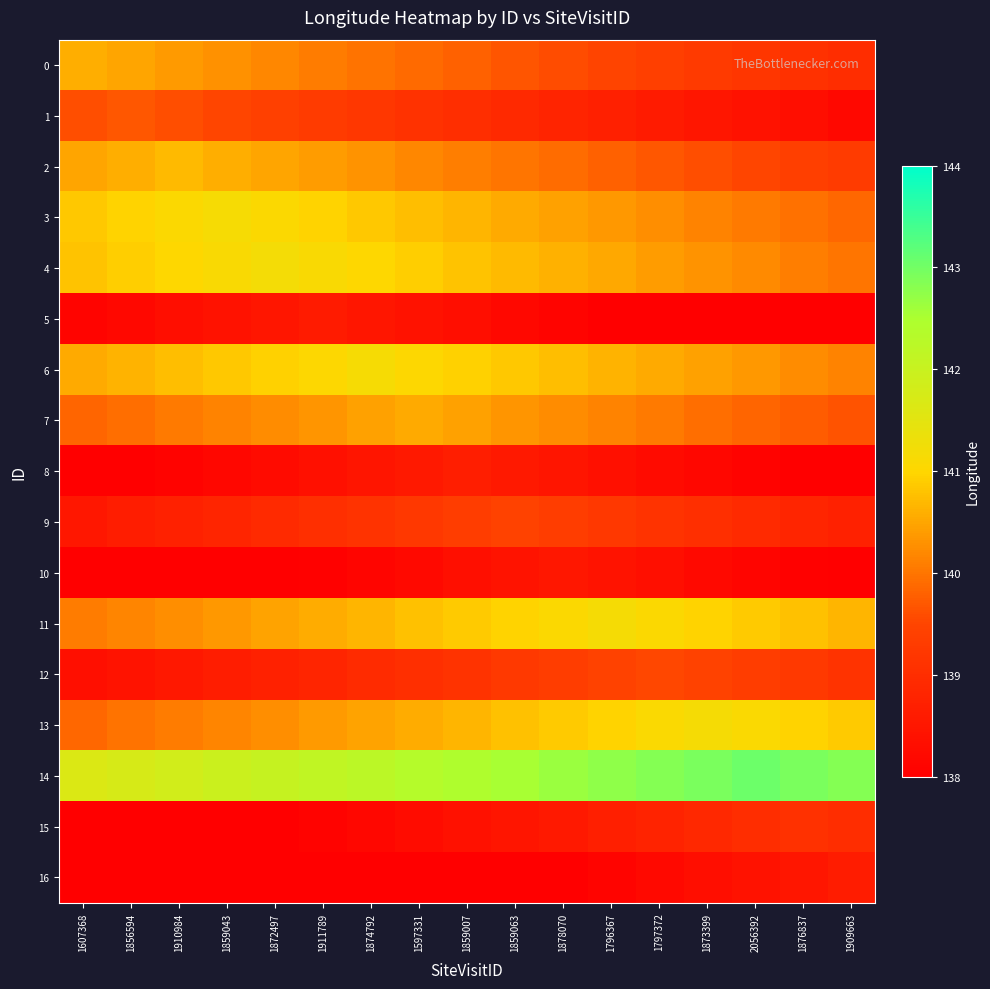

Reading left to right, what are all the values shown in this chart?

0: 1607368=140.6	1856594=140.5	1910984=140.4	1859043=140.3	1872497=140.2	1911789=140.1	1874792=140.0	1597331=139.9	1859007=139.8	1859063=139.7	1878070=139.6	1796367=139.5	1797372=139.4	1873399=139.3	2056392=139.2	1876837=139.1	1909663=139.0
1: 1607368=139.6	1856594=139.7	1910984=139.6	1859043=139.5	1872497=139.4	1911789=139.3	1874792=139.2	1597331=139.1	1859007=139.0	1859063=138.9	1878070=138.8	1796367=138.7	1797372=138.6	1873399=138.5	2056392=138.4	1876837=138.3	1909663=138.2
2: 1607368=140.5	1856594=140.6	1910984=140.7	1859043=140.6	1872497=140.5	1911789=140.4	1874792=140.3	1597331=140.2	1859007=140.1	1859063=140.0	1878070=139.9	1796367=139.8	1797372=139.7	1873399=139.6	2056392=139.5	1876837=139.4	1909663=139.3
3: 1607368=140.9	1856594=141.0	1910984=141.1	1859043=141.2	1872497=141.1	1911789=141.0	1874792=140.9	1597331=140.8	1859007=140.7	1859063=140.6	1878070=140.5	1796367=140.4	1797372=140.3	1873399=140.2	2056392=140.1	1876837=140.0	1909663=139.9
4: 1607368=140.8	1856594=140.9	1910984=141.0	1859043=141.1	1872497=141.2	1911789=141.1	1874792=141.0	1597331=140.9	1859007=140.8	1859063=140.7	1878070=140.6	1796367=140.5	1797372=140.4	1873399=140.3	2056392=140.2	1876837=140.1	1909663=140.0
5: 1607368=138.1	1856594=138.2	1910984=138.3	1859043=138.4	1872497=138.5	1911789=138.6	1874792=138.5	1597331=138.4	1859007=138.3	1859063=138.2	1878070=138.1	1796367=138.0	1797372=138.0	1873399=138.0	2056392=138.0	1876837=138.0	1909663=138.0
6: 1607368=140.5	1856594=140.6	1910984=140.7	1859043=140.8	1872497=140.9	1911789=141.0	1874792=141.1	1597331=141.0	1859007=140.9	1859063=140.8	1878070=140.7	1796367=140.6	1797372=140.5	1873399=140.4	2056392=140.3	1876837=140.2	1909663=140.1
7: 1607368=139.8	1856594=139.9	1910984=140.0	1859043=140.1	1872497=140.2	1911789=140.3	1874792=140.4	1597331=140.5	1859007=140.4	1859063=140.3	1878070=140.2	1796367=140.1	1797372=140.0	1873399=139.9	2056392=139.8	1876837=139.7	1909663=139.6
8: 1607368=138.0	1856594=138.0	1910984=138.1	1859043=138.2	1872497=138.3	1911789=138.4	1874792=138.5	1597331=138.6	1859007=138.7	1859063=138.6	1878070=138.5	1796367=138.4	1797372=138.3	1873399=138.2	2056392=138.1	1876837=138.0	1909663=138.0
9: 1607368=138.5	1856594=138.6	1910984=138.7	1859043=138.8	1872497=138.9	1911789=139.0	1874792=139.1	1597331=139.2	1859007=139.3	1859063=139.4	1878070=139.3	1796367=139.2	1797372=139.1	1873399=139.0	2056392=138.9	1876837=138.8	1909663=138.7
10: 1607368=138.0	1856594=138.0	1910984=138.0	1859043=138.0	1872497=138.0	1911789=138.0	1874792=138.1	1597331=138.2	1859007=138.3	1859063=138.4	1878070=138.5	1796367=138.4	1797372=138.3	1873399=138.2	2056392=138.1	1876837=138.0	1909663=138.0
11: 1607368=140.1	1856594=140.2	1910984=140.3	1859043=140.4	1872497=140.5	1911789=140.6	1874792=140.7	1597331=140.8	1859007=140.9	1859063=141.0	1878070=141.1	1796367=141.2	1797372=141.1	1873399=141.0	2056392=140.9	1876837=140.8	1909663=140.7
12: 1607368=138.3	1856594=138.4	1910984=138.5	1859043=138.6	1872497=138.7	1911789=138.8	1874792=138.9	1597331=139.0	1859007=139.1	1859063=139.2	1878070=139.3	1796367=139.4	1797372=139.5	1873399=139.4	2056392=139.3	1876837=139.2	1909663=139.1
13: 1607368=139.9	1856594=140.0	1910984=140.1	1859043=140.2	1872497=140.3	1911789=140.4	1874792=140.5	1597331=140.6	1859007=140.7	1859063=140.8	1878070=140.9	1796367=141.0	1797372=141.1	1873399=141.2	2056392=141.1	1876837=141.0	1909663=140.9
14: 1607368=141.6	1856594=141.7	1910984=141.8	1859043=141.9	1872497=142.0	1911789=142.1	1874792=142.2	1597331=142.3	1859007=142.4	1859063=142.5	1878070=142.6	1796367=142.7	1797372=142.8	1873399=142.9	2056392=143.0	1876837=142.9	1909663=142.8
15: 1607368=138.0	1856594=138.0	1910984=138.0	1859043=138.0	1872497=138.0	1911789=138.1	1874792=138.2	1597331=138.3	1859007=138.4	1859063=138.5	1878070=138.6	1796367=138.7	1797372=138.8	1873399=138.9	2056392=139.0	1876837=139.1	1909663=139.0
16: 1607368=138.0	1856594=138.0	1910984=138.0	1859043=138.0	1872497=138.0	1911789=138.0	1874792=138.0	1597331=138.0	1859007=138.0	1859063=138.0	1878070=138.0	1796367=138.1	1797372=138.2	1873399=138.3	2056392=138.4	1876837=138.5	1909663=138.6